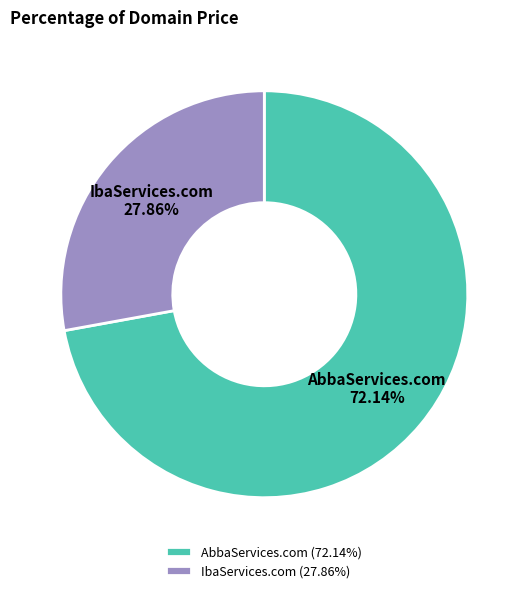

Does any single category account for the majority?

Yes